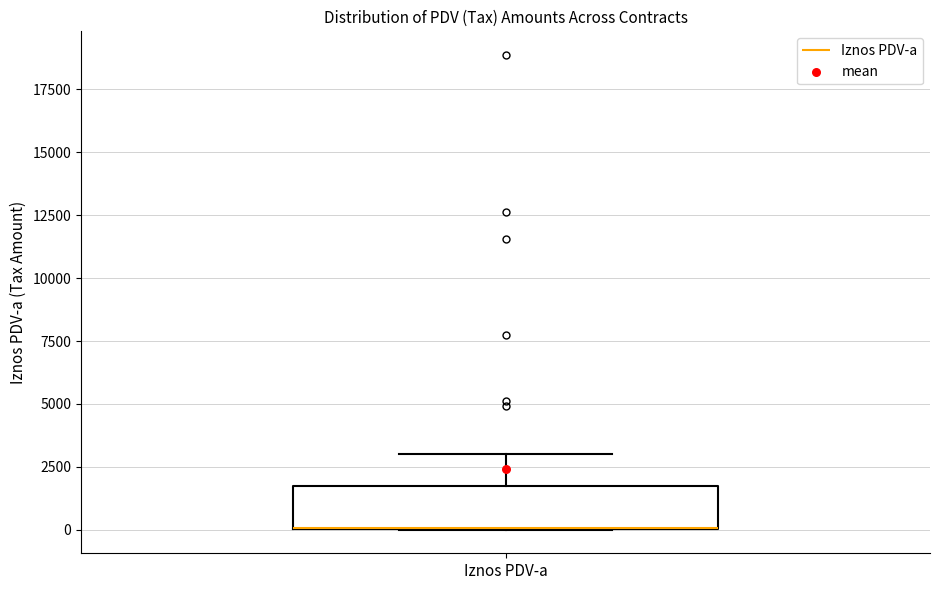

Transcribe this box plot: give where the median line is, the range the box spans, and where the two whiskers end, as read against the y-axis. The values are not printed on the chart, so give them approximately, as read against the axis.

median 0 (drawn on the box's lower edge), box 0 to 1500, whiskers 0 to 3000